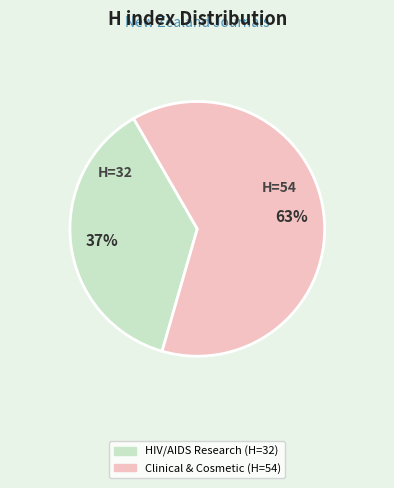

Is there any slice that represents more than half of the pie?

Yes